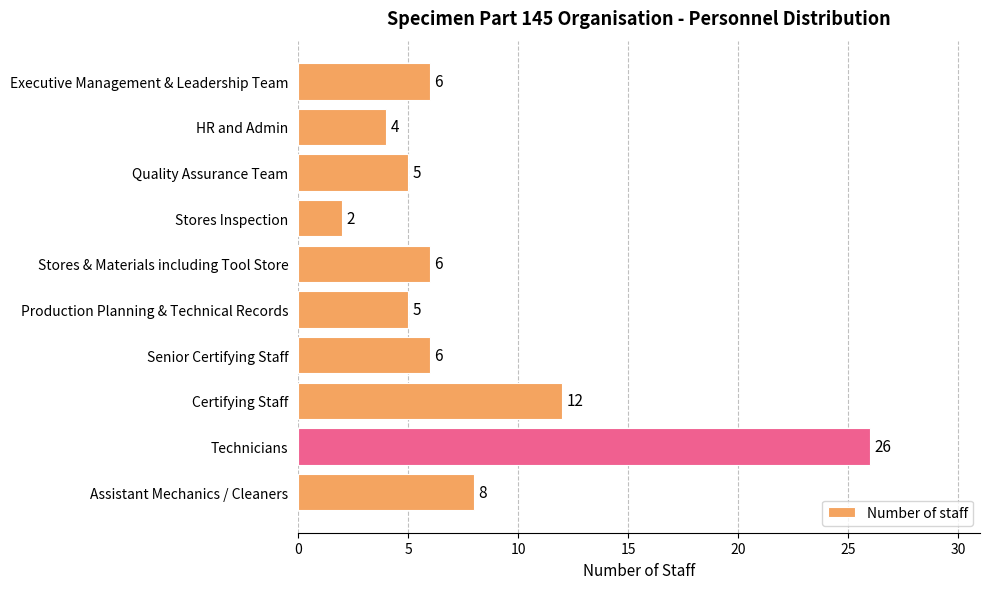

What is the label of the 9th bar from the top?

Technicians